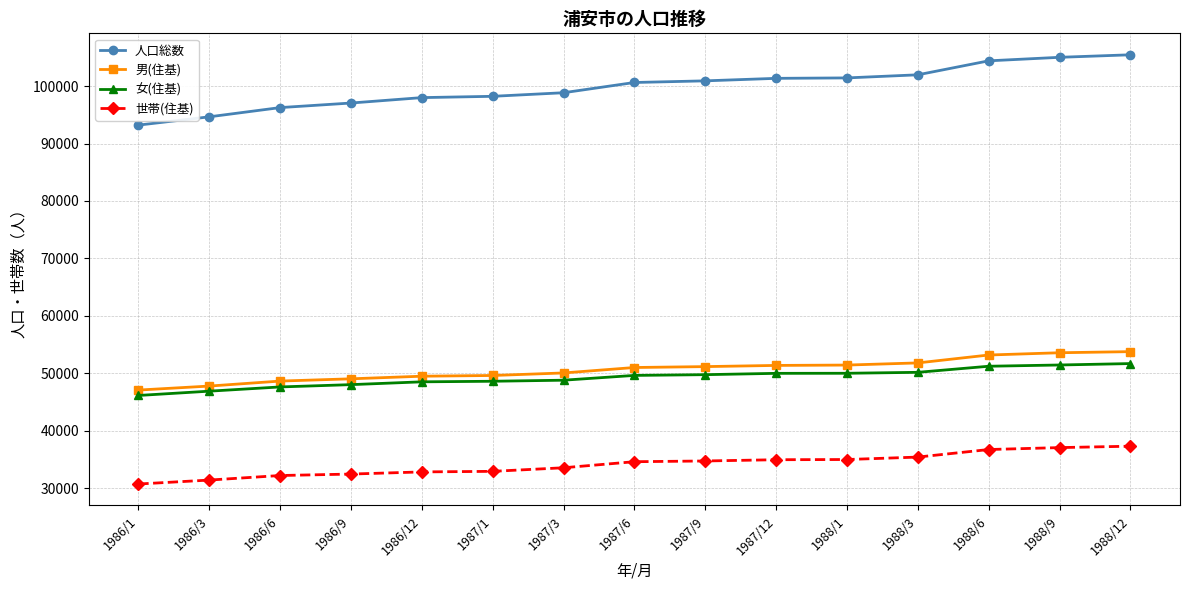

The 男(住基) series shows 53575 at 1988/9. True or false?

True